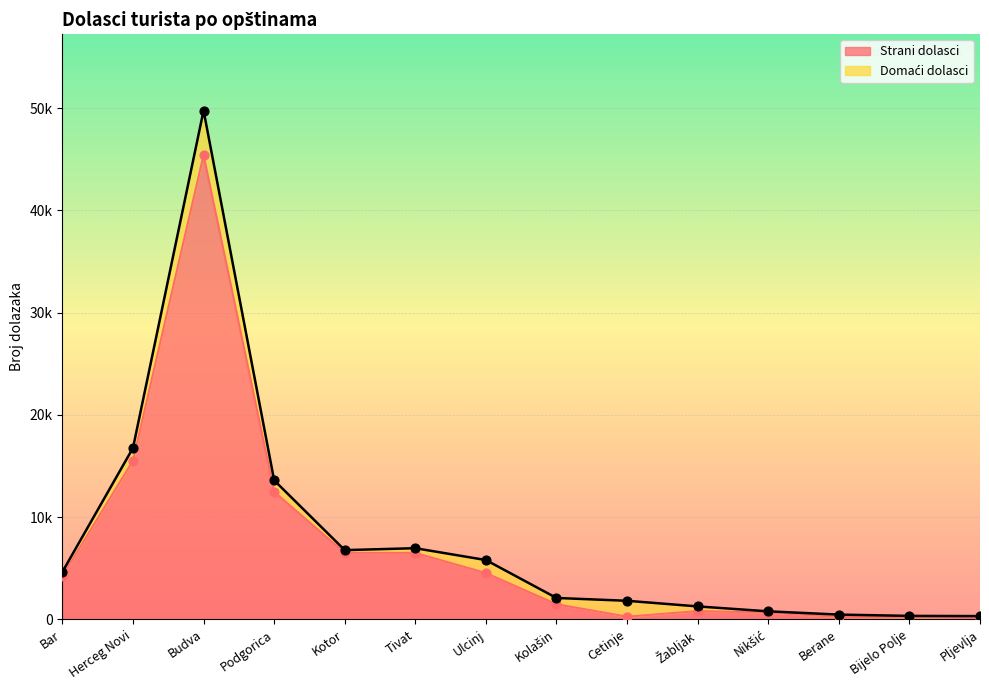

Which has a higher value, Tivat or Bar?

Tivat